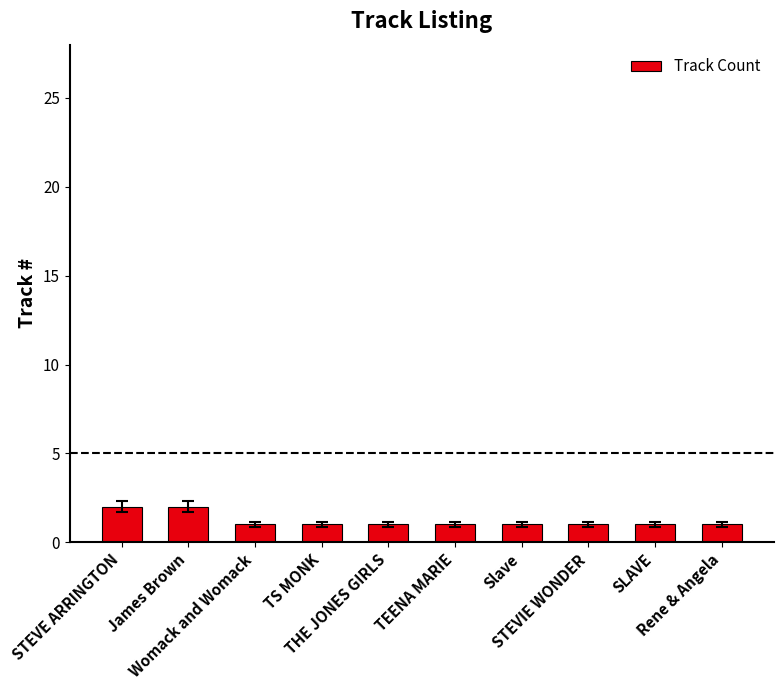

What is the smallest value displayed?

1